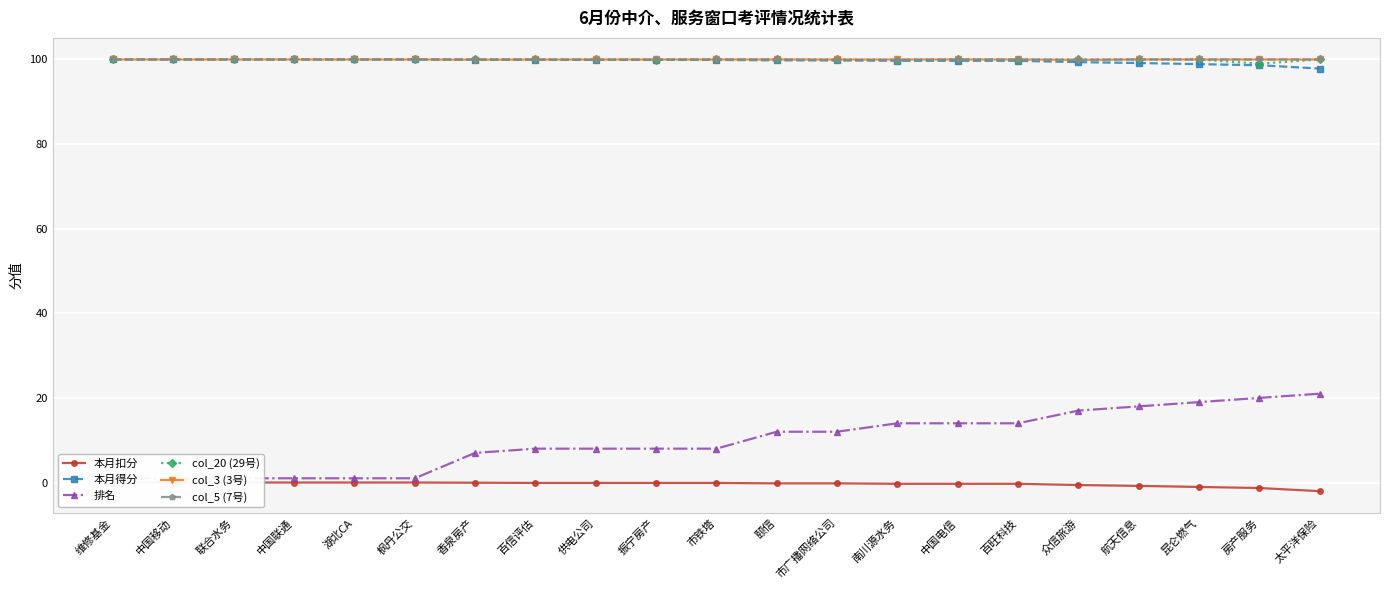

What is the difference between the 本月得分 values at 中国移动 and 航天信息?

0.8